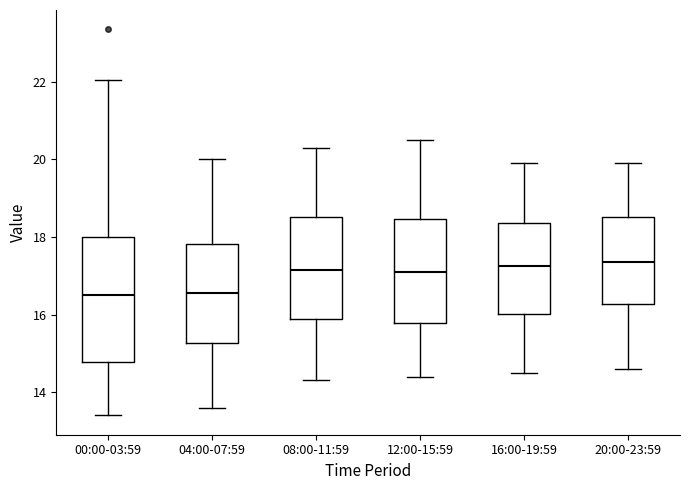

Where is the upper edge of the box for 04:00-07:59 on the y-axis? The values are not printed on the chart, so give them approximately, as read against the axis.

17.8